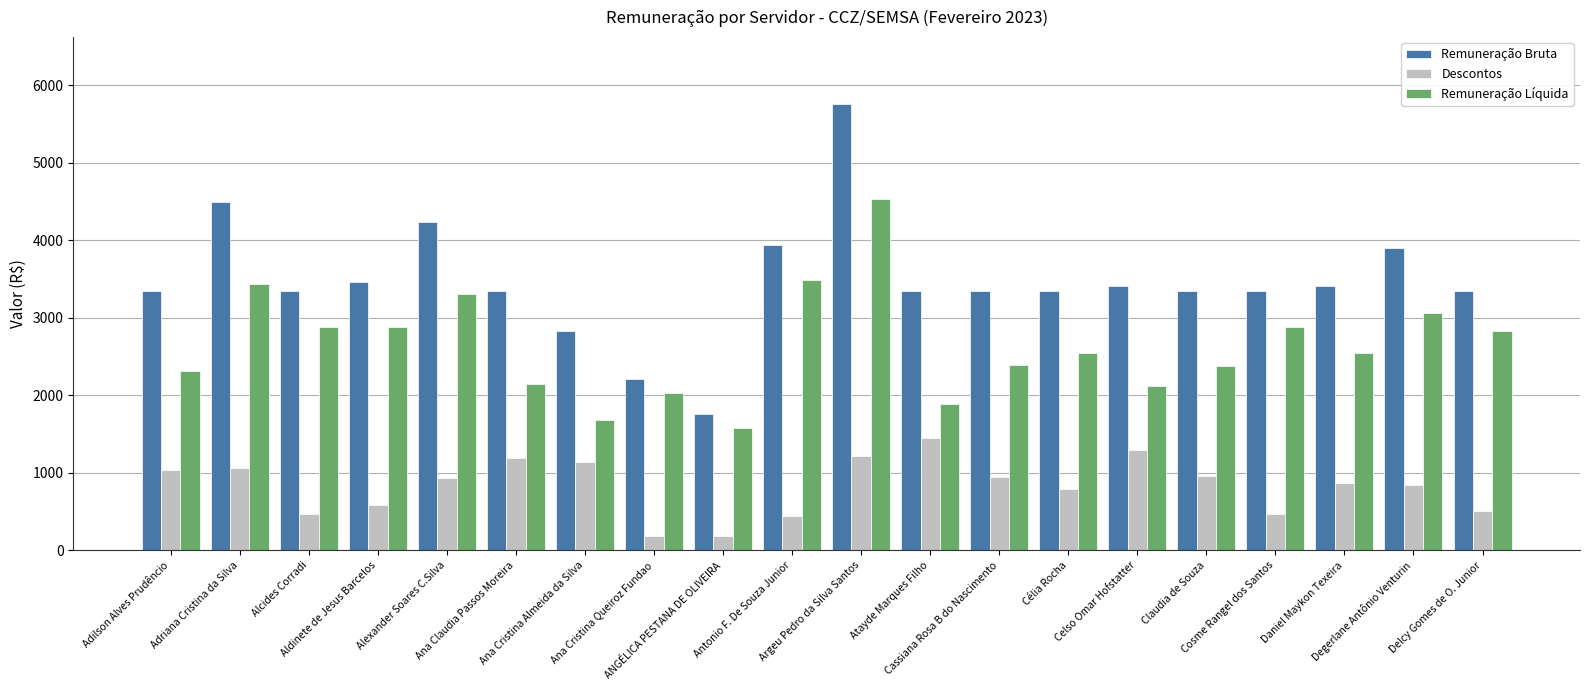

Which category has the highest value across all series?

Argeu Pedro da Silva Santos